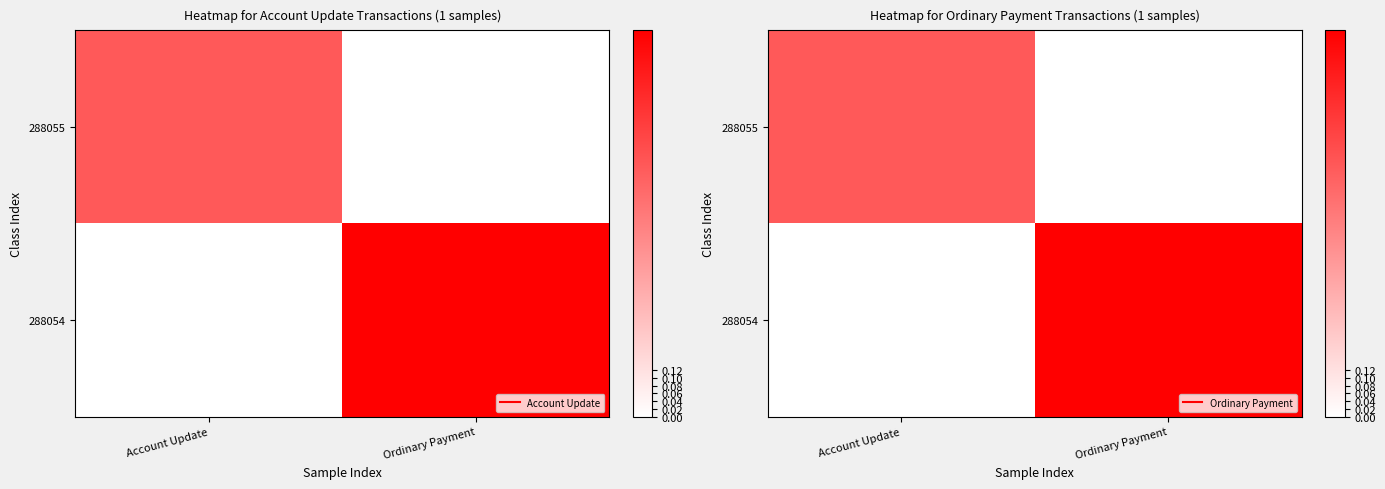

Which series changed the most between Account Update and Ordinary Payment?

288054